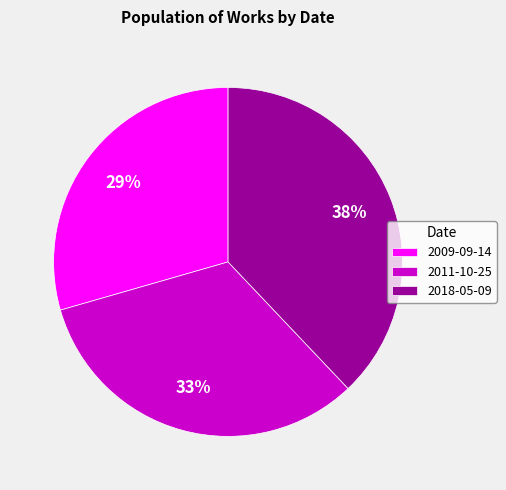

How many segments does this pie chart have?

3